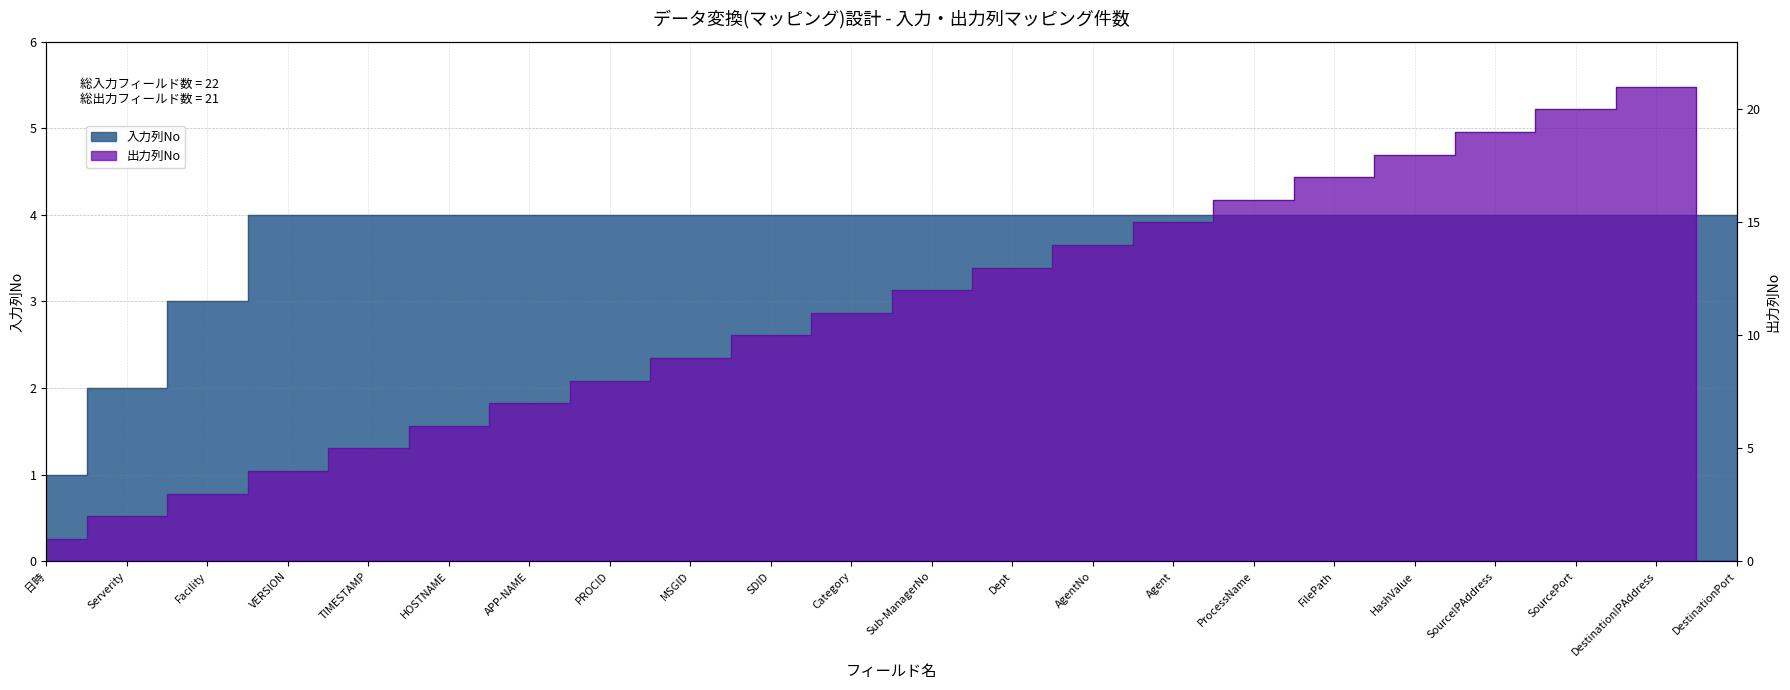

What is the label of the 22nd point from the right?

日時